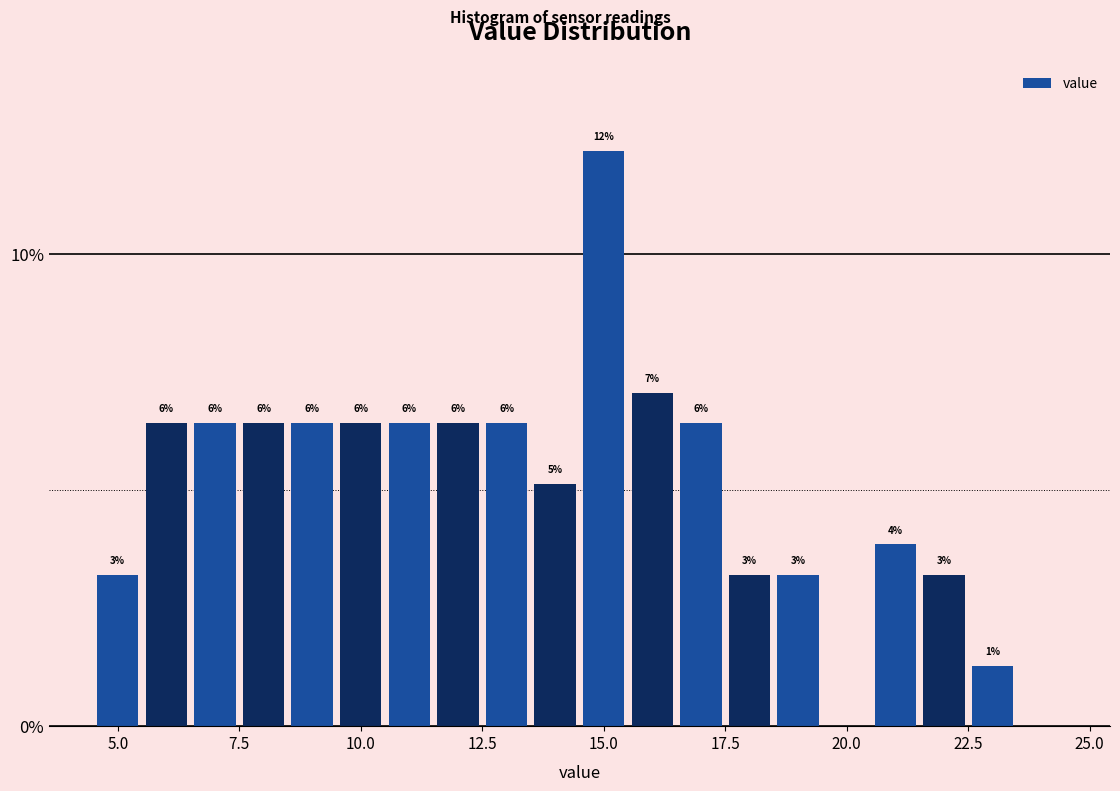

Around what value on the x-axis is the tallest bar? Give the approximate position of its centre, as read against the axis.

15.0